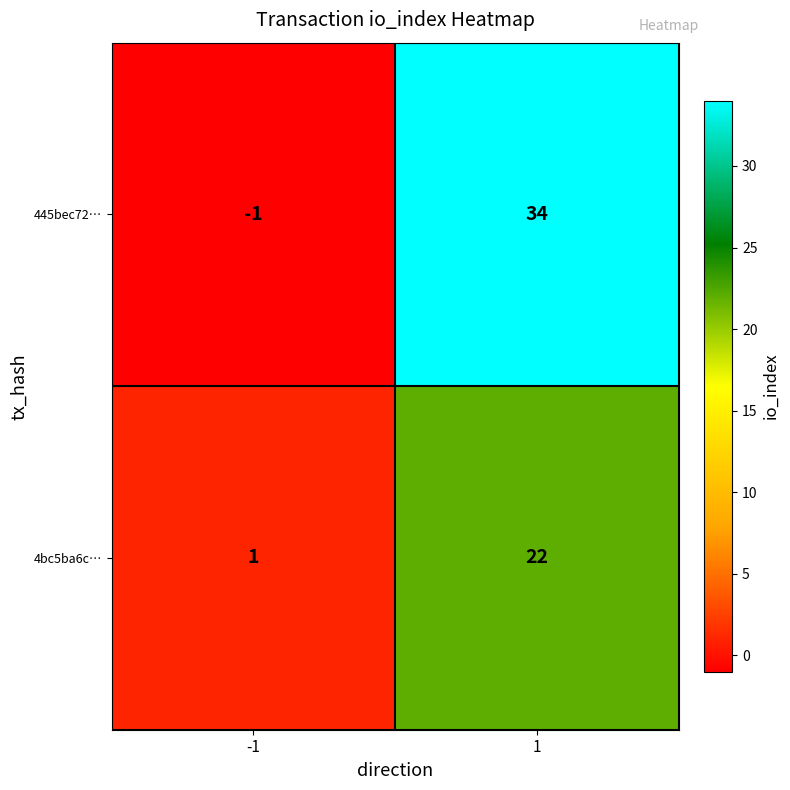

What is the difference between the highest and lowest values at -1?

2